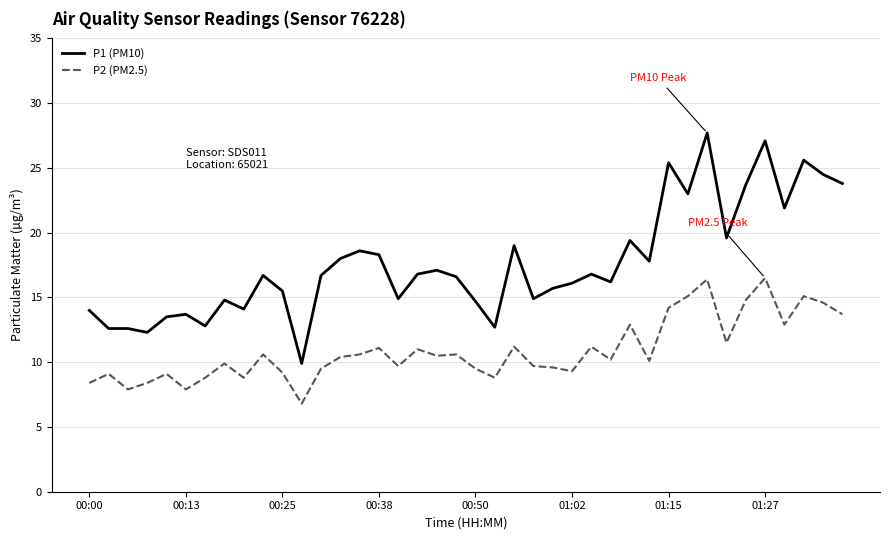

What is the difference between the second highest and second lowest values in the P2 (PM2.5) series?

8.5